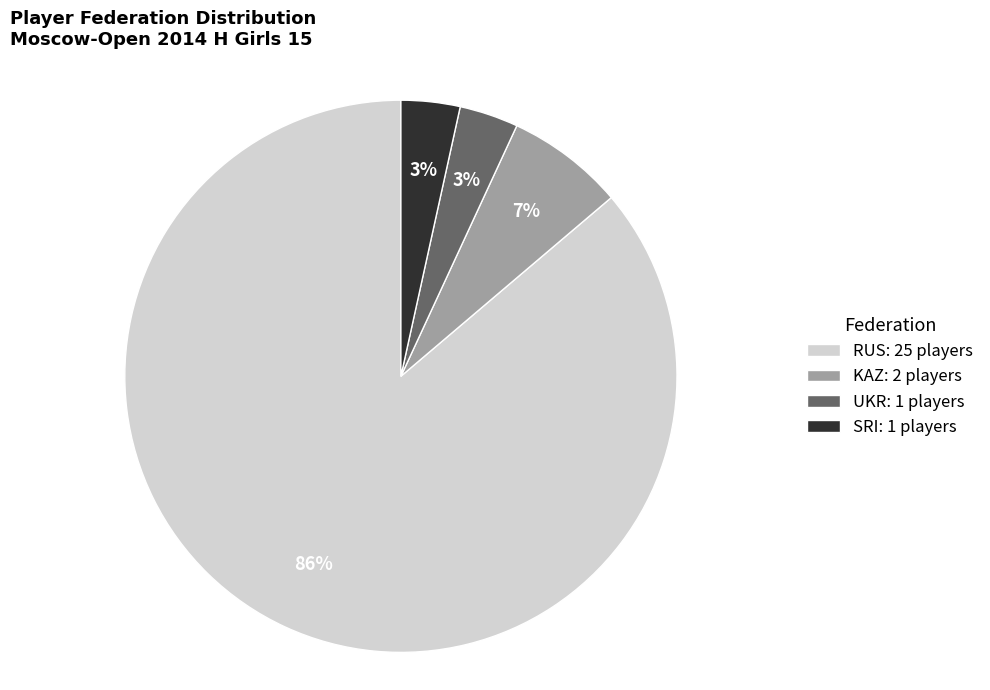

Which slice is the largest?

RUS